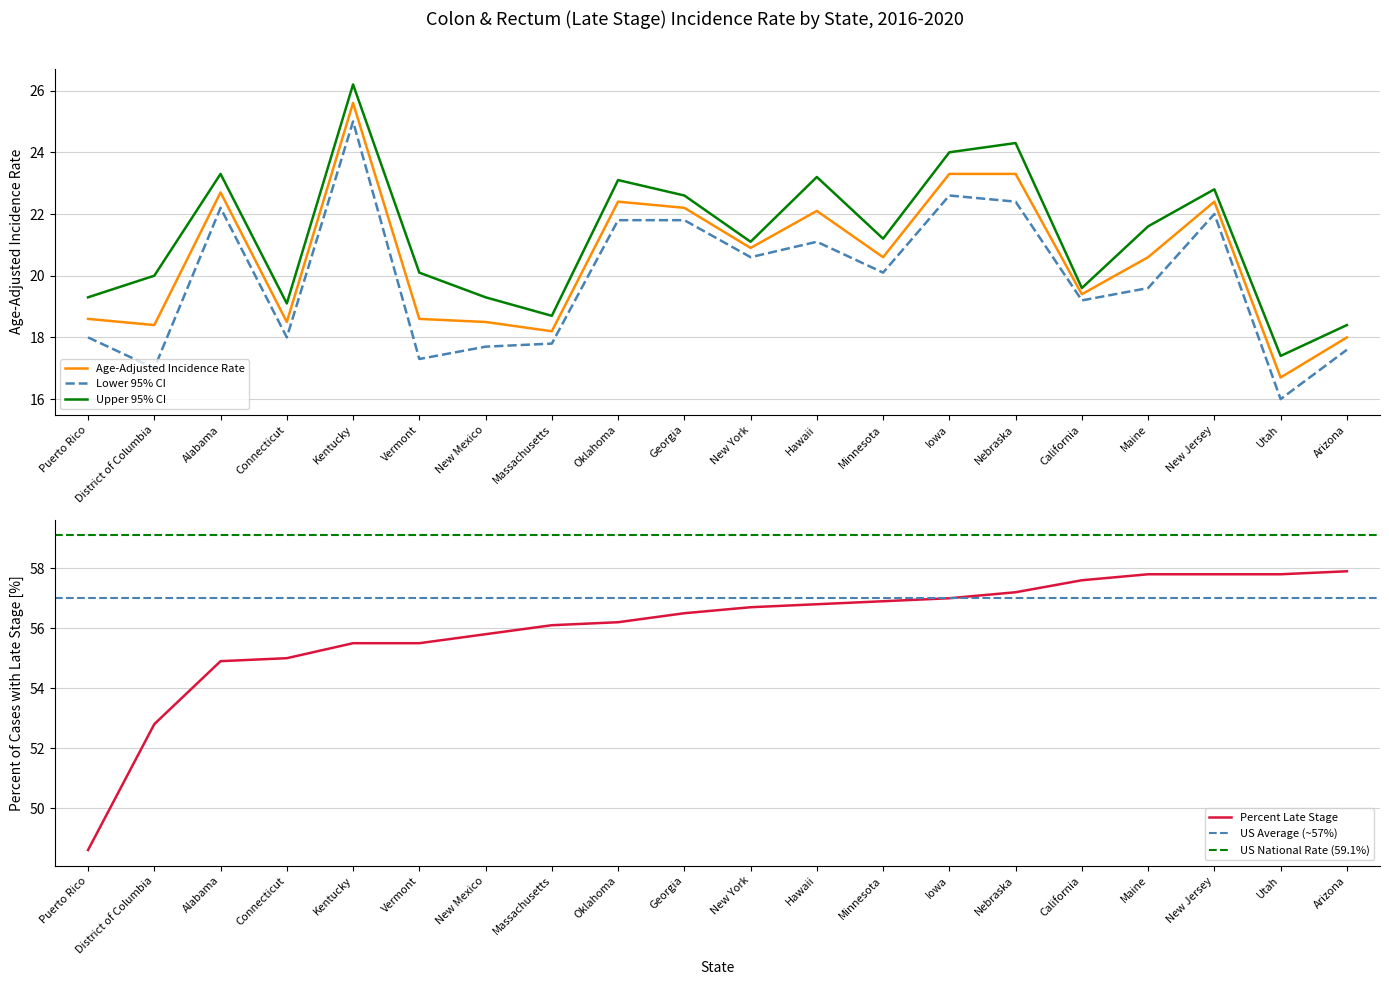

Which series has the largest range (max minus min)?

Percent Late Stage